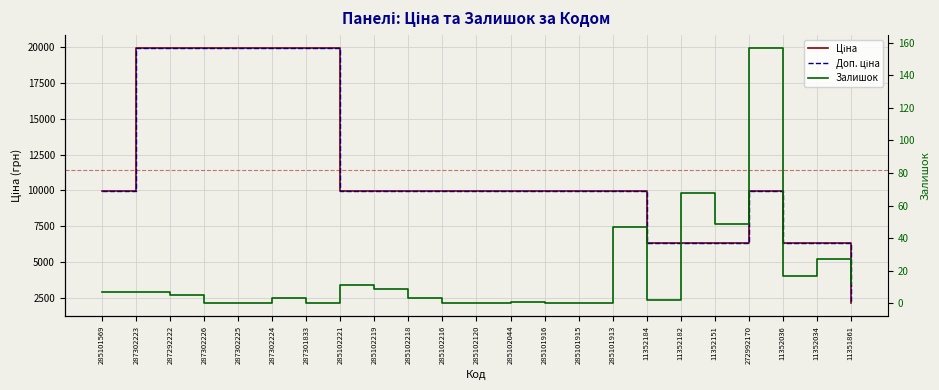

Which category has the highest value across all series?

287302223